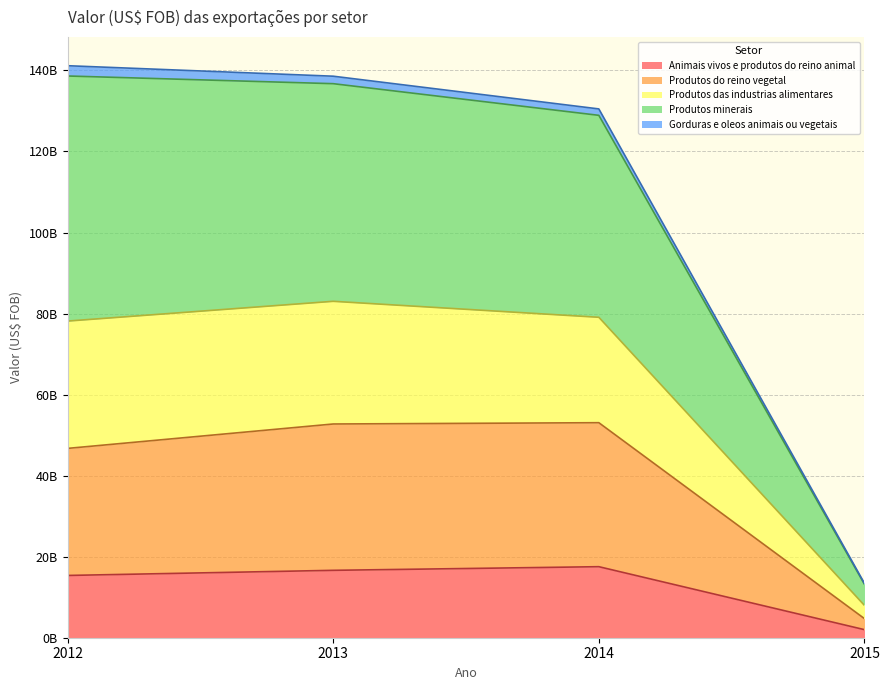

What are all the series names shown in the legend?

Animais vivos e produtos do reino animal, Produtos do reino vegetal, Produtos das industrias alimentares, Produtos minerais, Gorduras e oleos animais ou vegetais